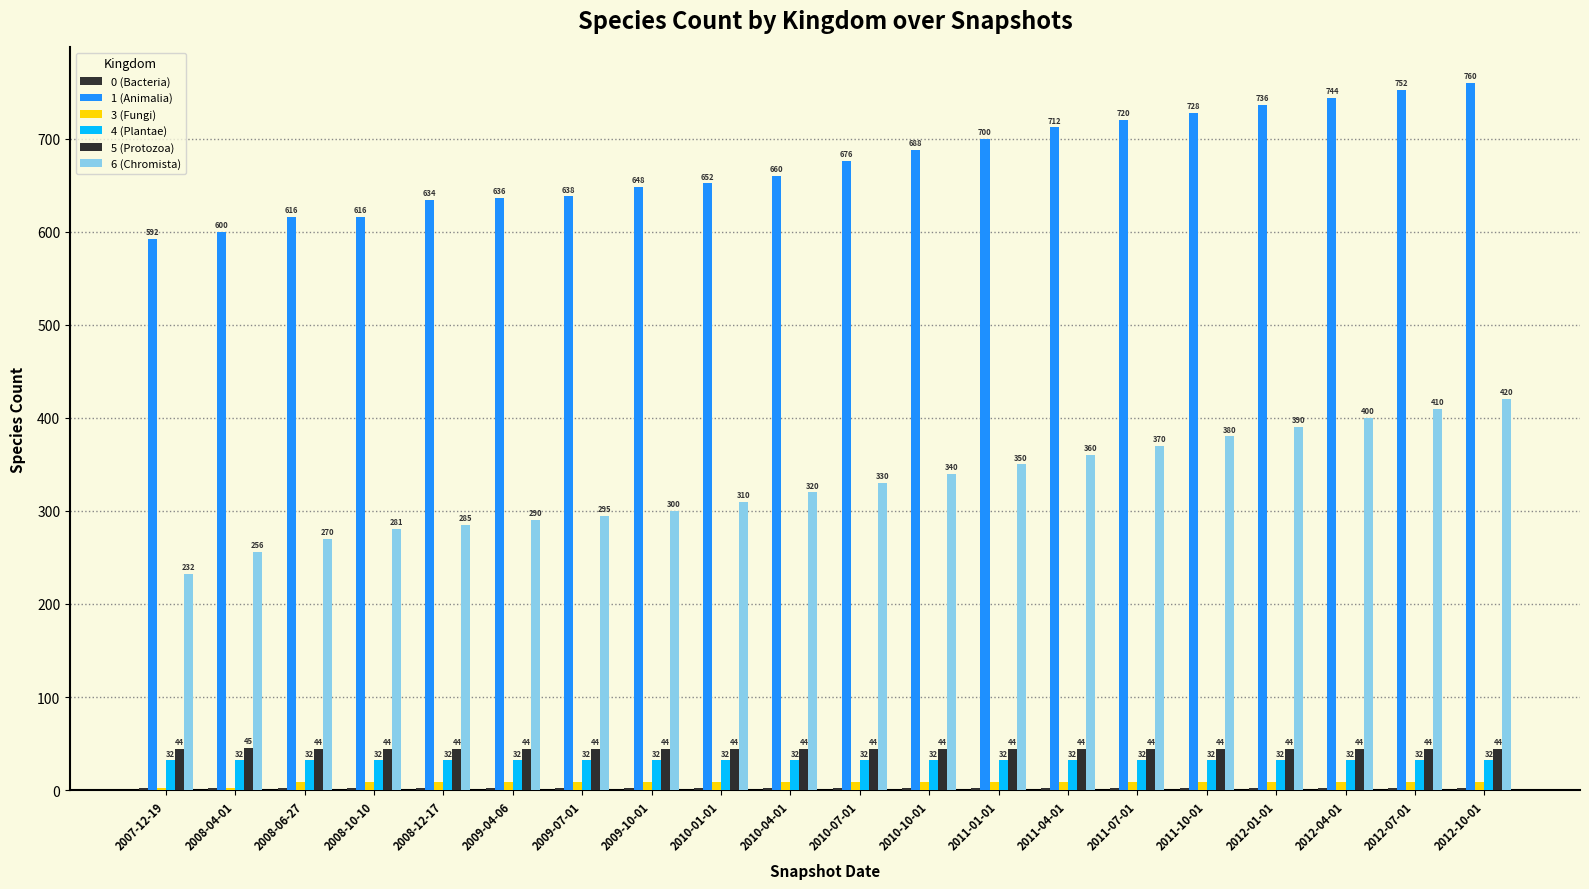

Which series has the widest spread of values?

6 (Chromista)